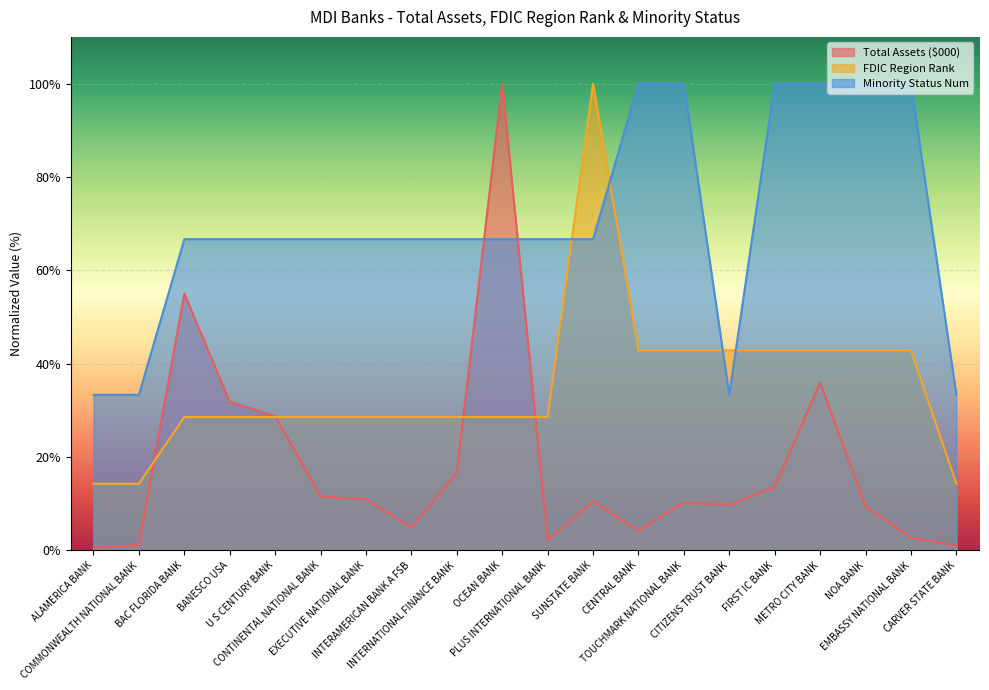

Reading right to left, transcribe all the data shown in this chart.

Total Assets ($000): 1.0	2.7	9.5	36.0	13.6	9.8	10.2	4.2	10.5	2.1	100.0	16.6	4.9	10.9	11.6	28.8	31.8	55.0	1.2	0.5
FDIC Region Rank: 14.3	42.9	42.9	42.9	42.9	42.9	42.9	42.9	100.0	28.6	28.6	28.6	28.6	28.6	28.6	28.6	28.6	28.6	14.3	14.3
Minority Status Num: 33.3	100.0	100.0	100.0	100.0	33.3	100.0	100.0	66.7	66.7	66.7	66.7	66.7	66.7	66.7	66.7	66.7	66.7	33.3	33.3